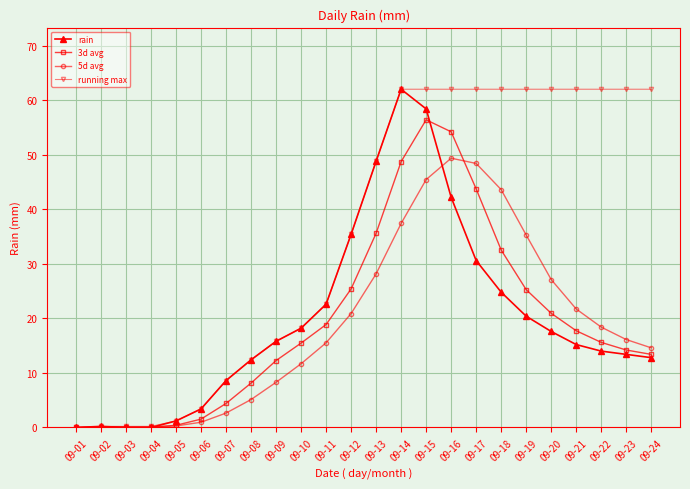

Where does the 5d avg series first go above 16?

09-12